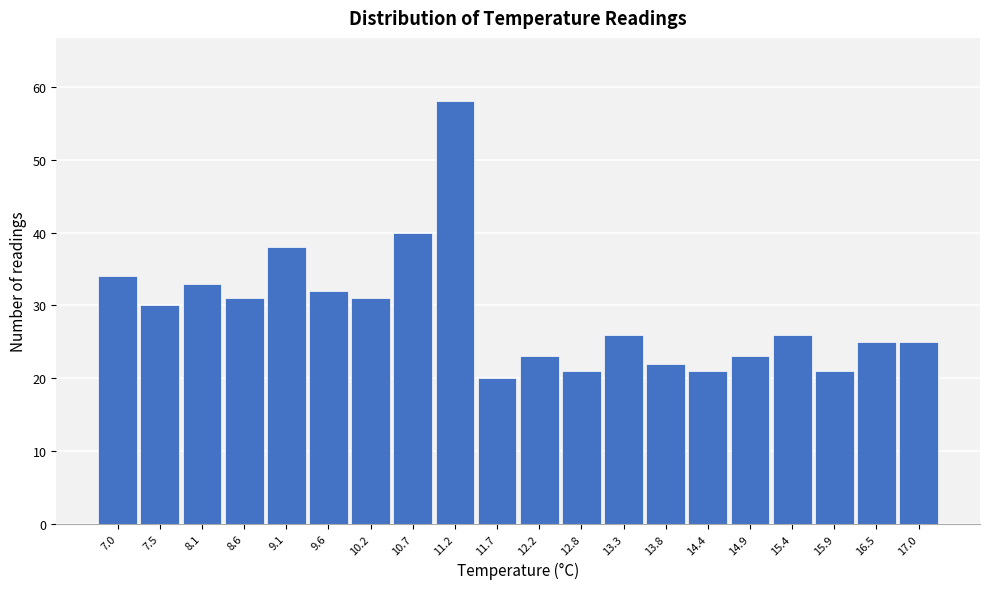

Reading right to left, list all the values displayed in this chart.

25	25	21	26	23	21	22	26	21	23	20	58	40	31	32	38	31	33	30	34